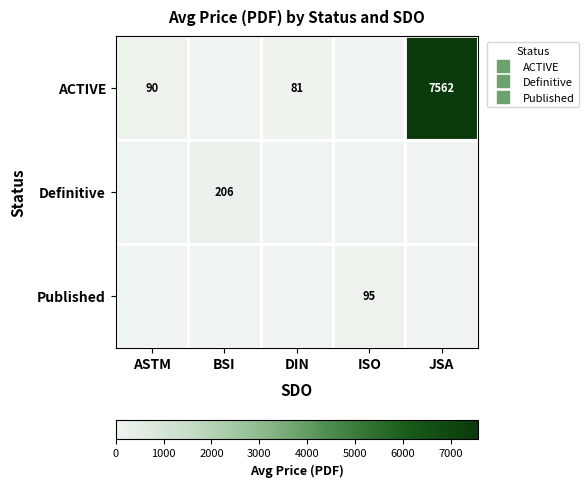

What is the greatest value displayed?

7562.5